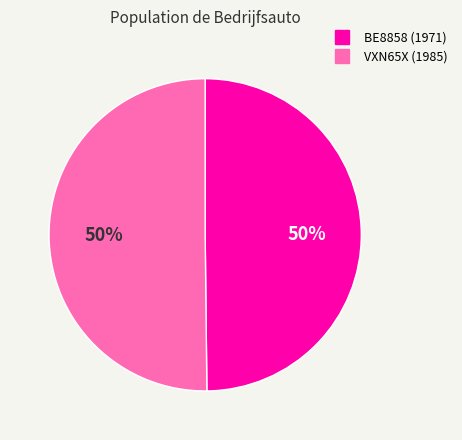

To the nearest percent, what percentage of the pie is VXN65X?

50%